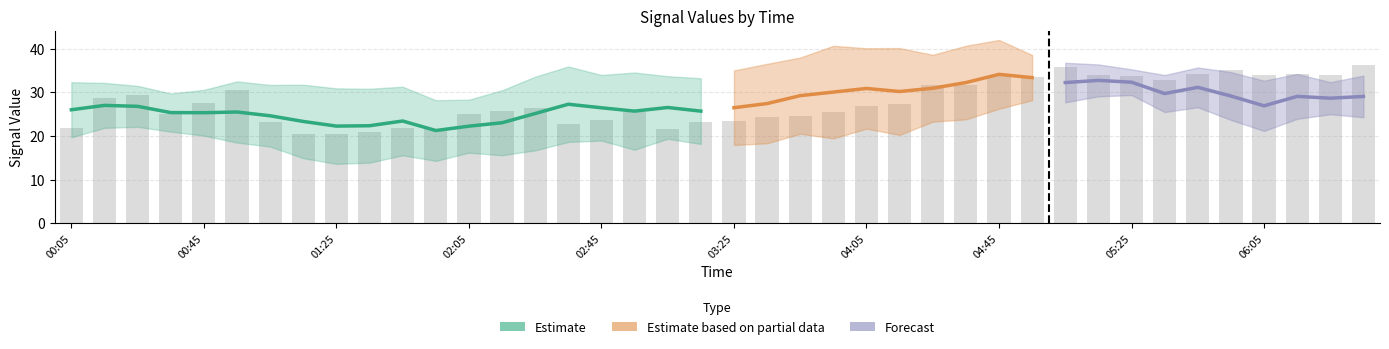

True or false: 2.886 has a value of 10.1 at 2018/01/31 02:35.

False